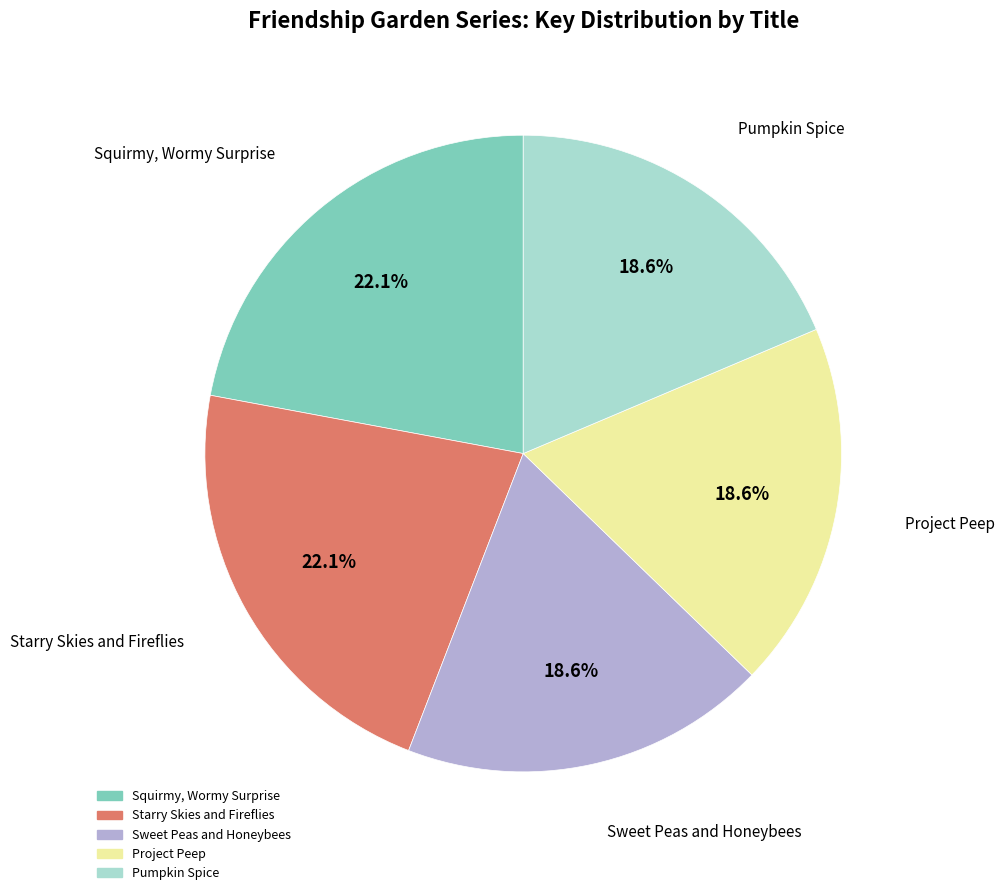

To the nearest percent, what is the combined percentage of Sweet Peas and Honeybees and Starry Skies and Fireflies?

41%